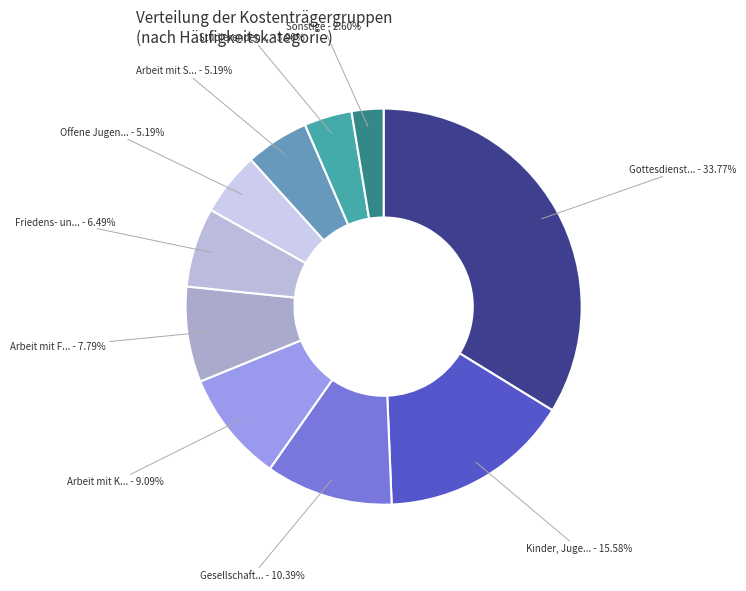

How many segments does this pie chart have?

10